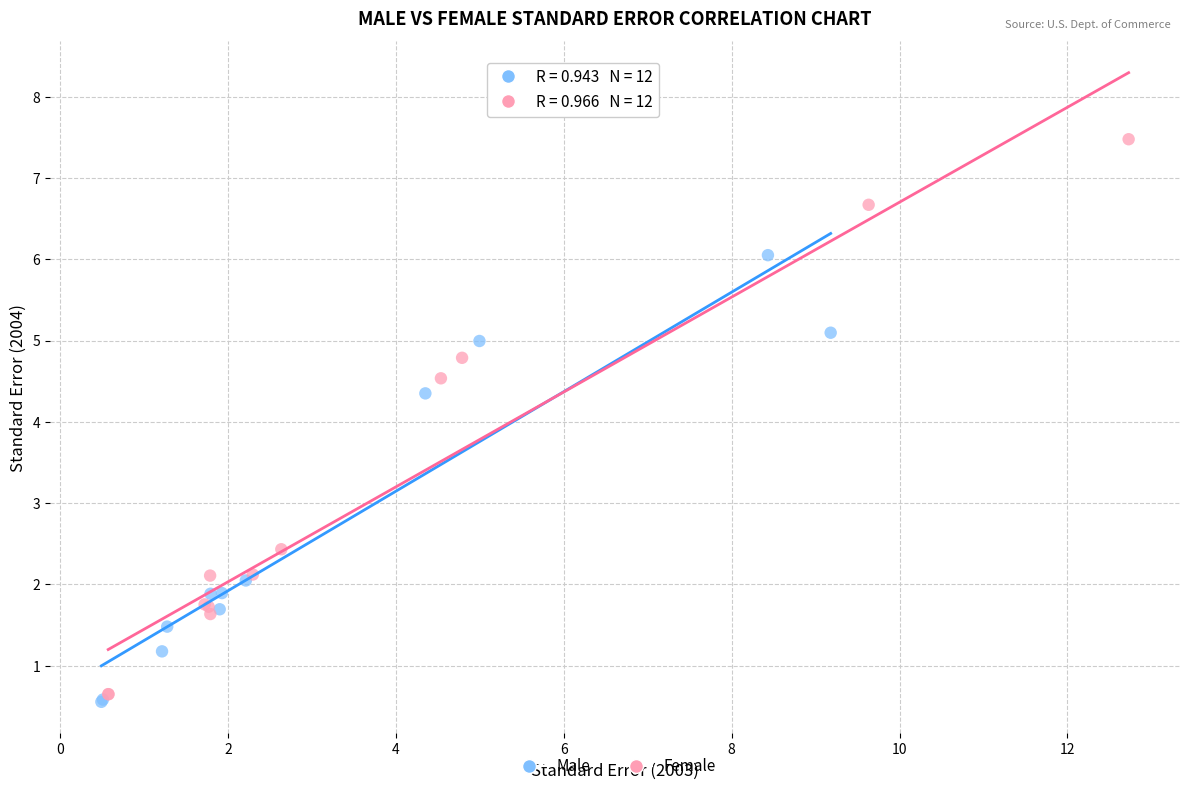

Which series has the largest Y range (max minus min)?

Female